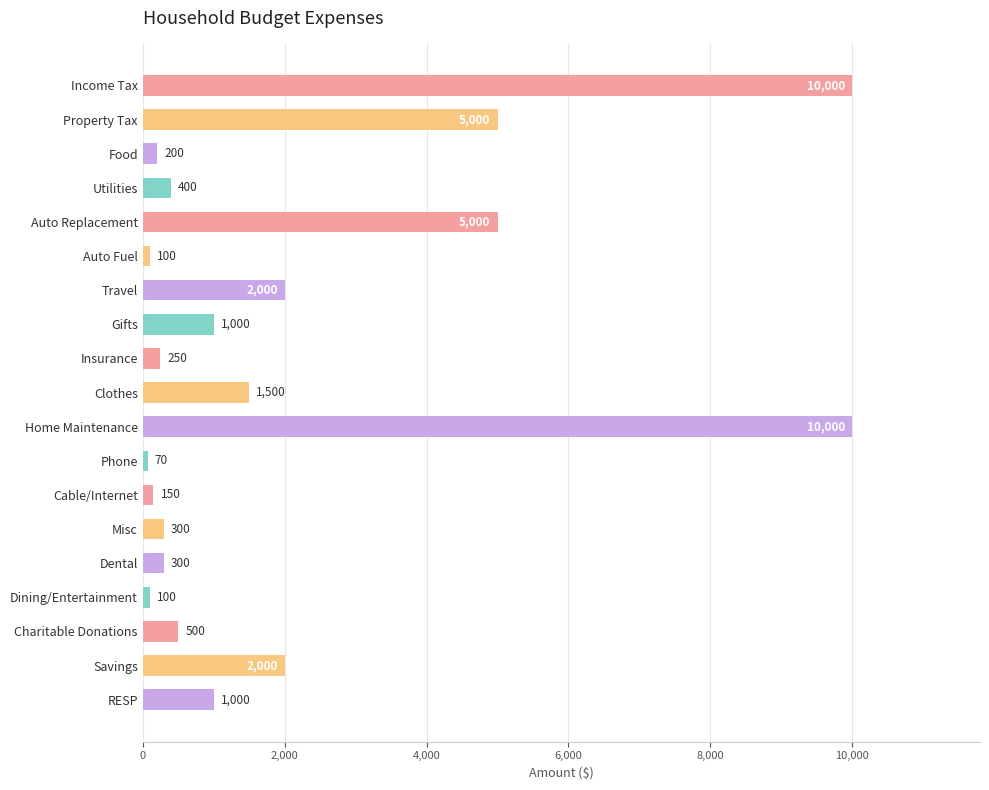

What is the label of the 3rd bar from the bottom?

Charitable Donations